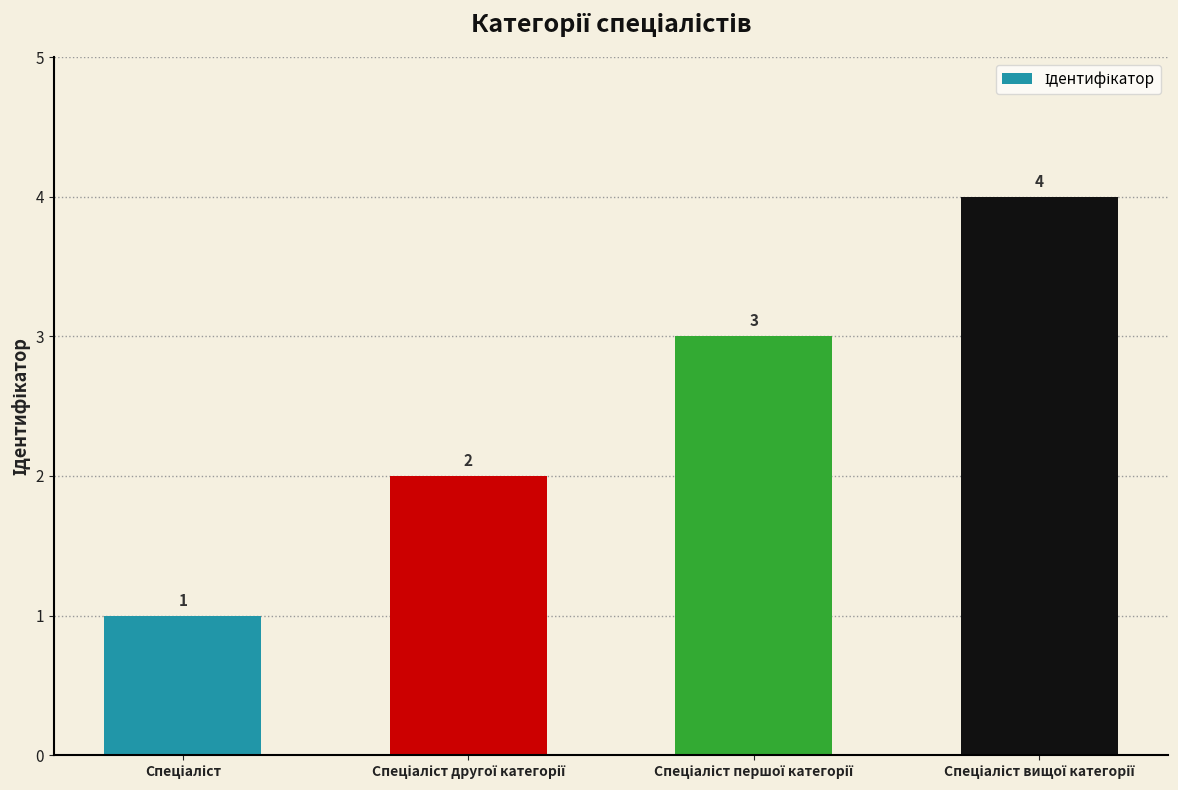

What is the maximum value shown in the chart?

4